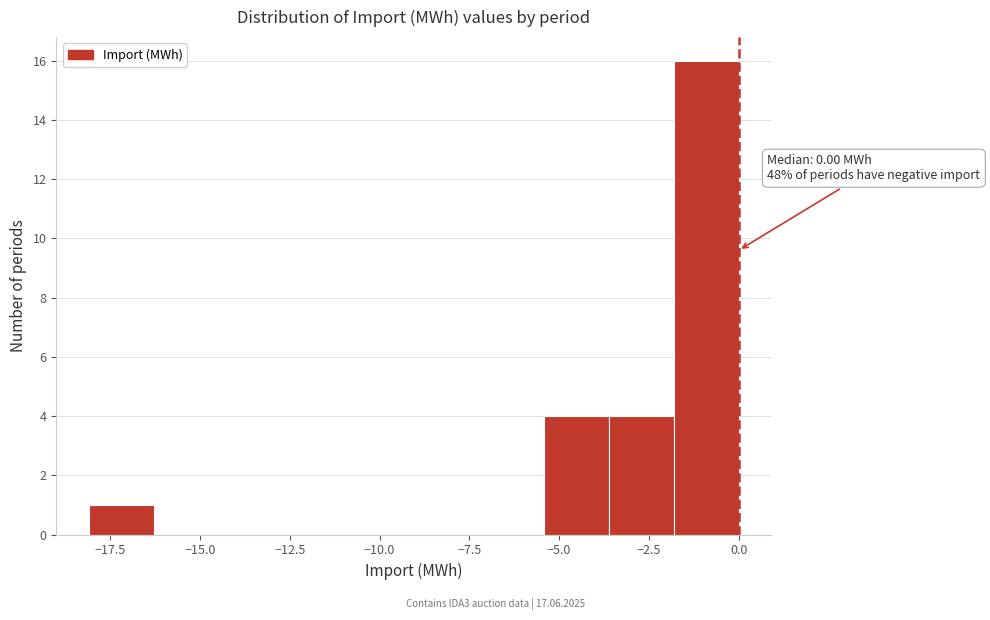

Read against the x-axis, roughly where is the centre of the tallest bar?

-1.0